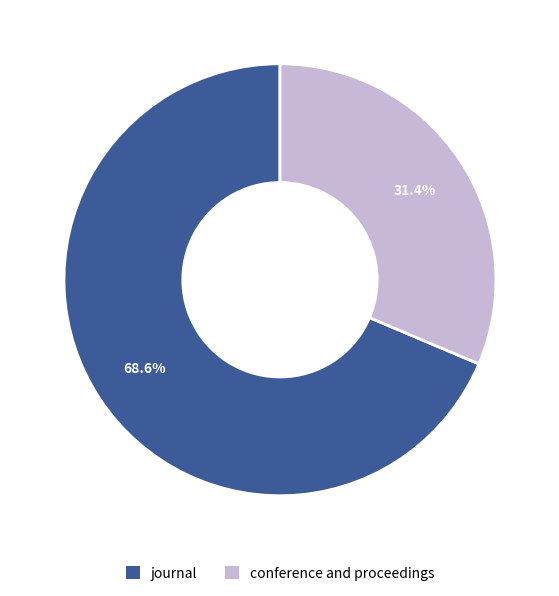

What is the ratio of the value at conference and proceedings to the value at journal?

0.5